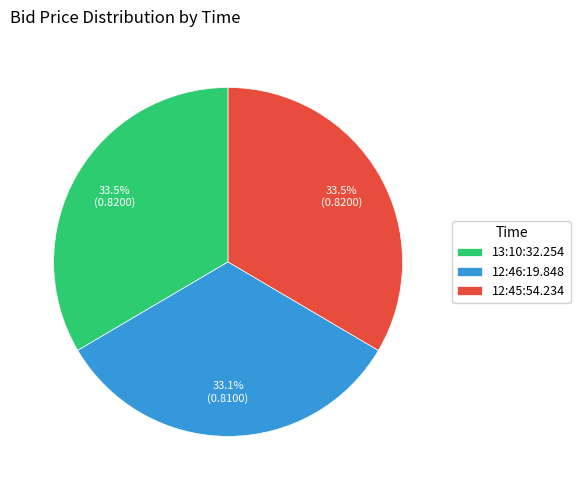

Is there a majority slice in this chart?

No